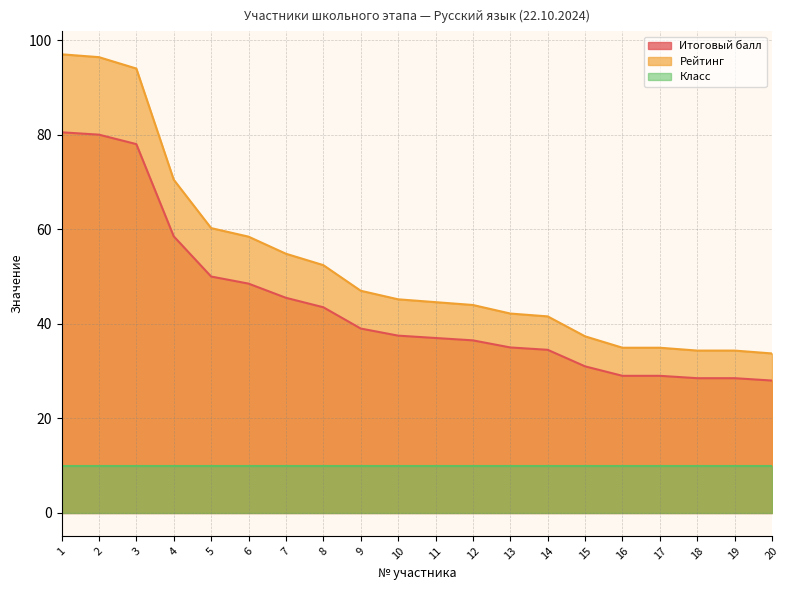

True or false: Итоговый балл has more than 0 points higher than both neighbors.

False